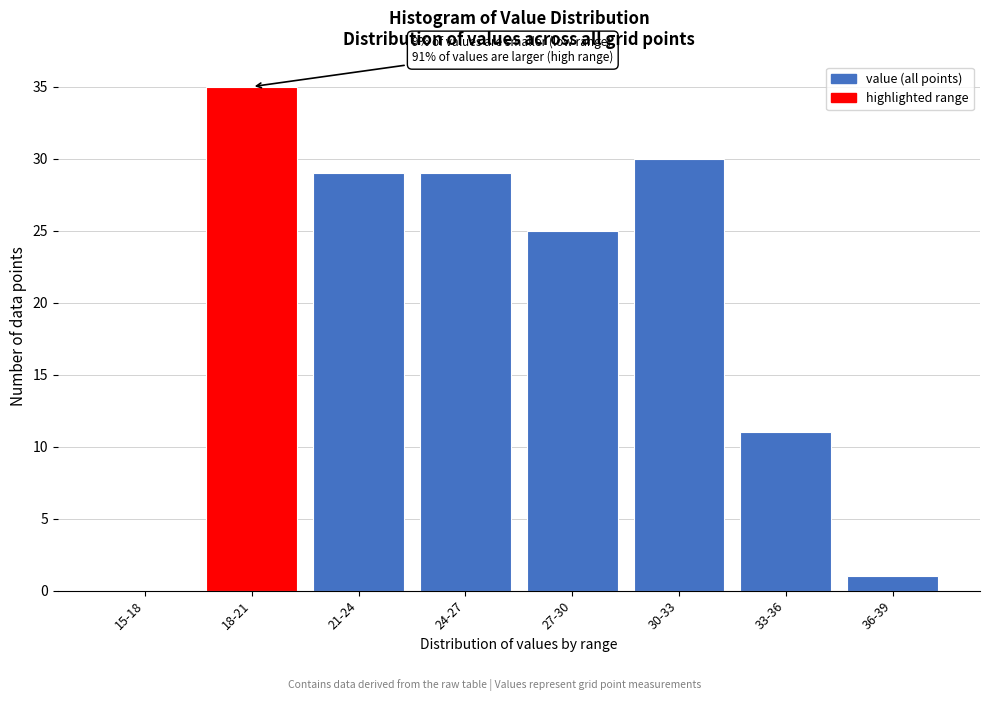

Reading left to right, list all the values displayed in this chart.

15-18=0	18-21=35	21-24=29	24-27=29	27-30=25	30-33=30	33-36=11	36-39=1